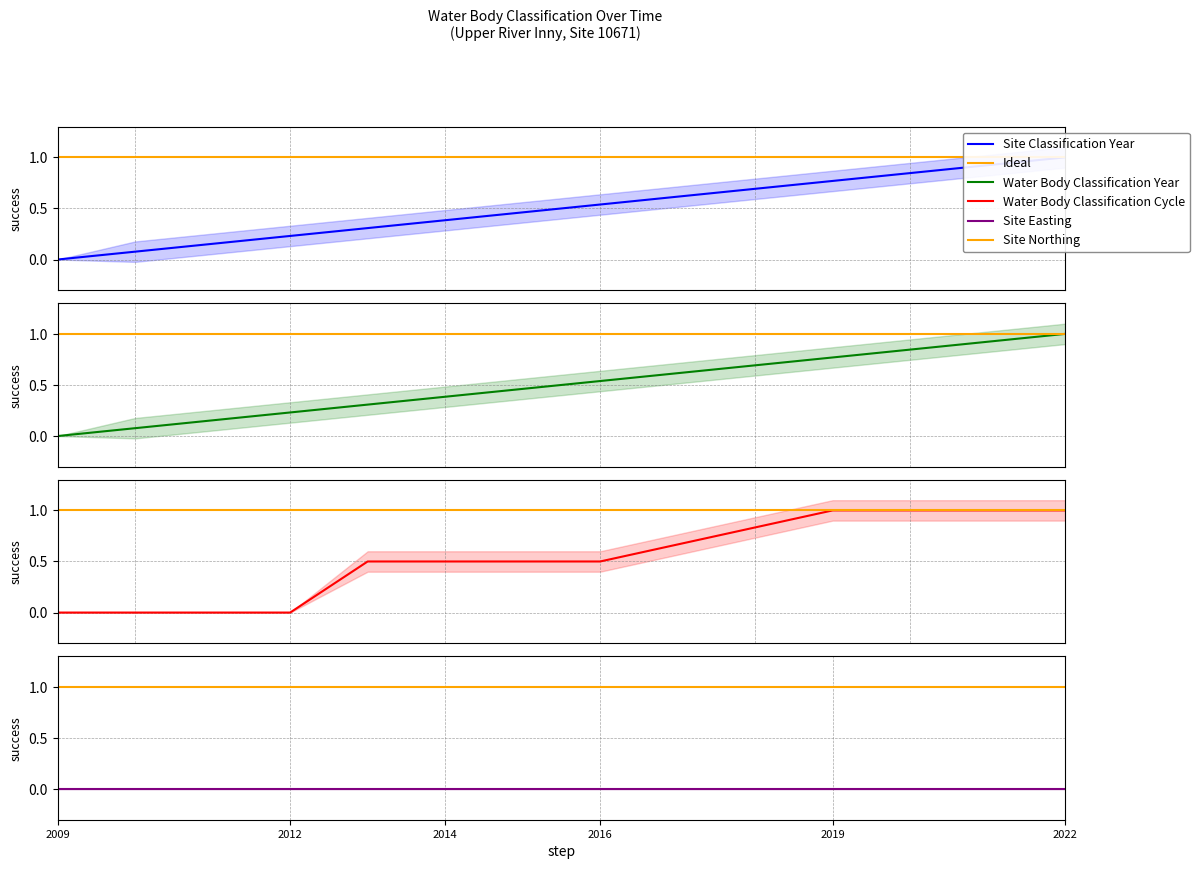

Which series ends up on top after the final intersection of Water Body Classification Year and Water Body Classification Cycle?

Water Body Classification Cycle